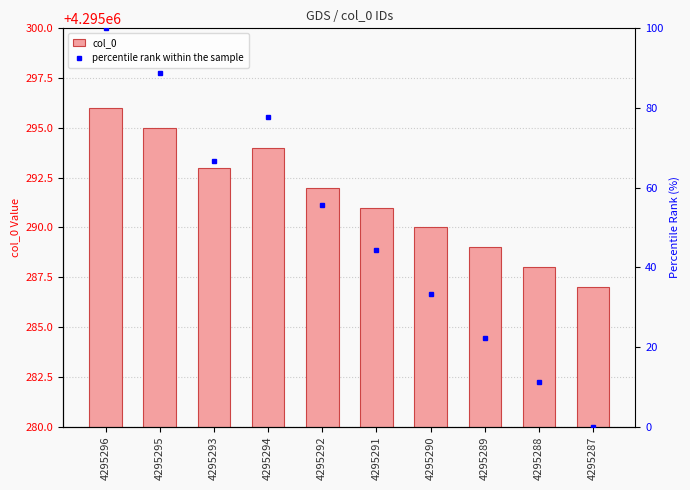

What is the label of the 2nd bar from the left?

4295295